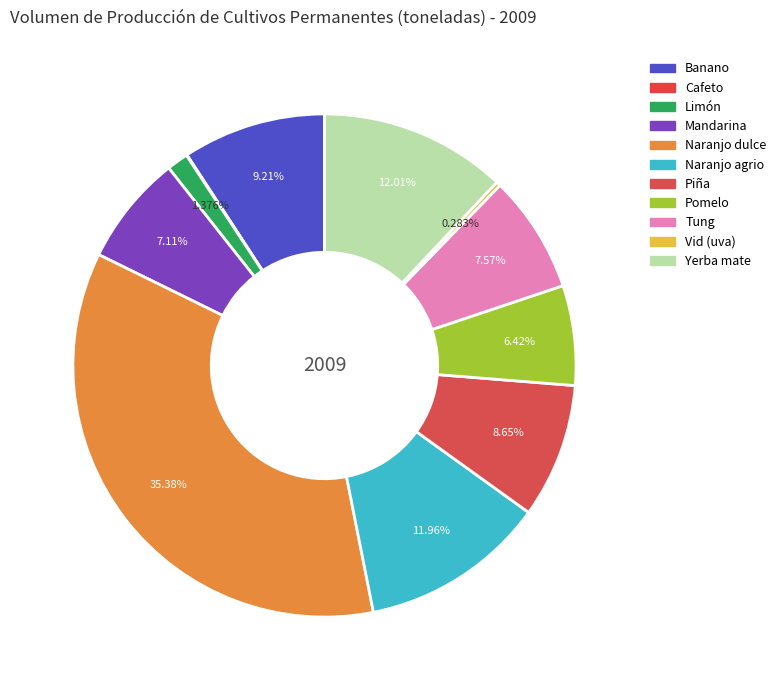

How many segments does this pie chart have?

11